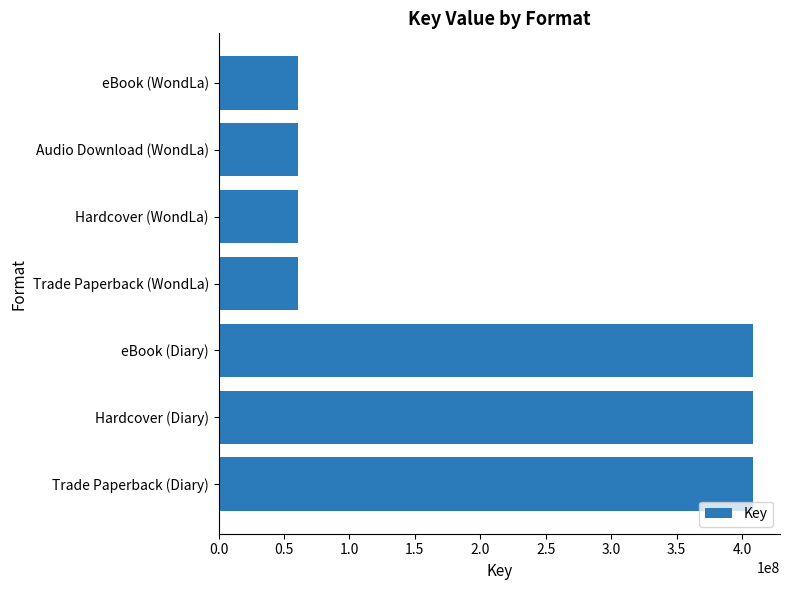

True or false: the data shows 60567887 at Audio Download (WondLa).

True